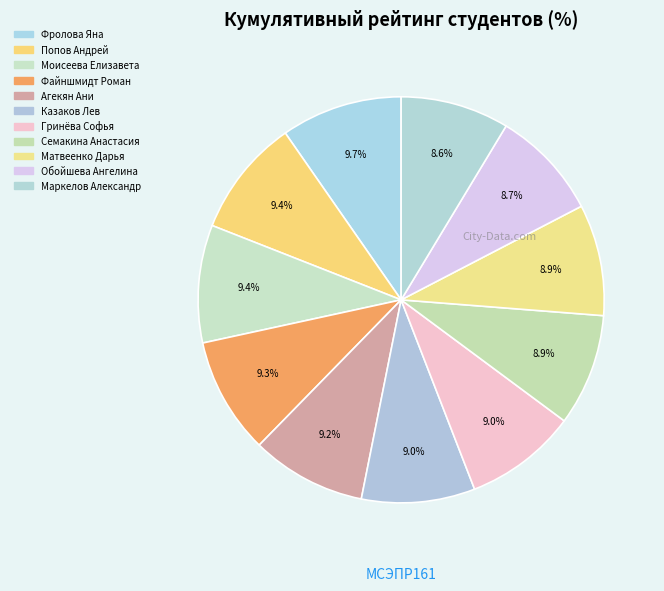

To the nearest percent, what is the combined percentage of Маркелов Александр and Обойшева Ангелина?

17%